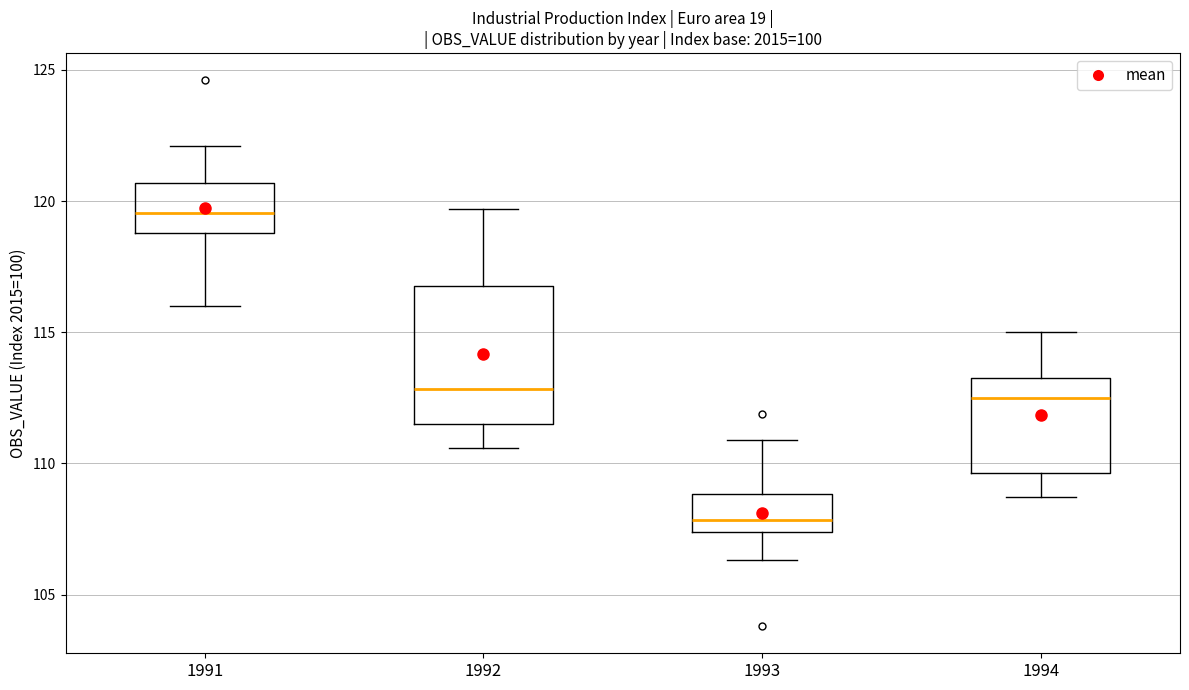

Reading left to right, read every box against the y-axis: the position of its median line, the range the box covers, and the ends of its whiskers. The values are not printed on the chart, so give them approximately, as read against the axis.

1991: median 119.5, box 119.0 to 120.5, whiskers 116.0 to 122.0
1992: median 113.0, box 111.5 to 117.0, whiskers 110.5 to 119.5
1993: median 108.0, box 107.5 to 109.0, whiskers 106.5 to 111.0
1994: median 112.5, box 109.5 to 113.5, whiskers 108.5 to 115.0